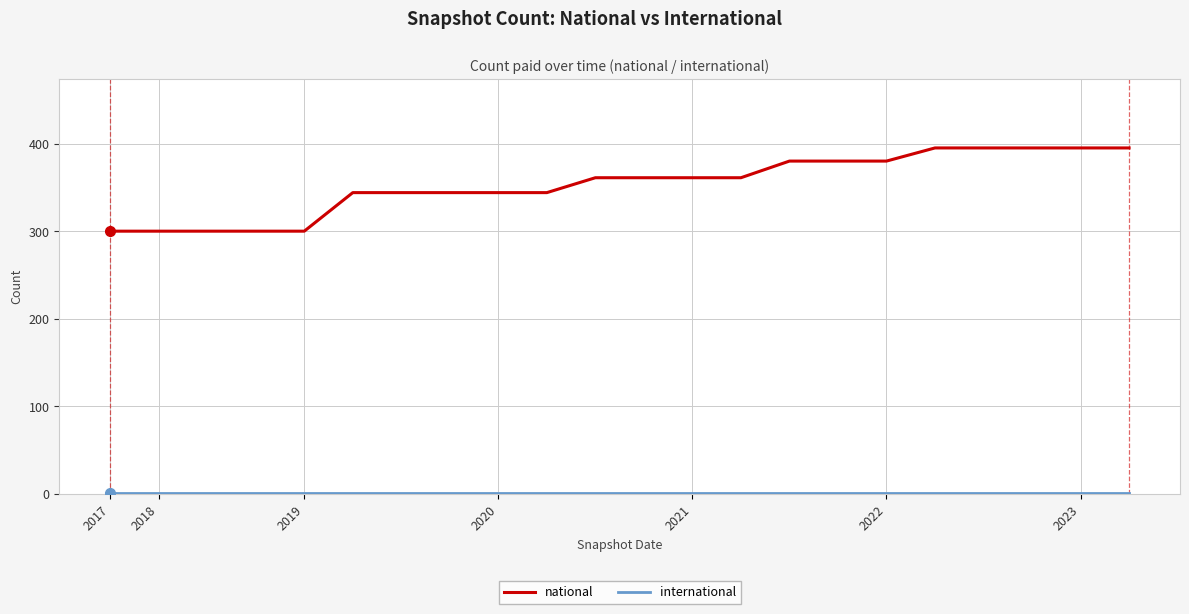

Which series has the largest total across all categories?

national